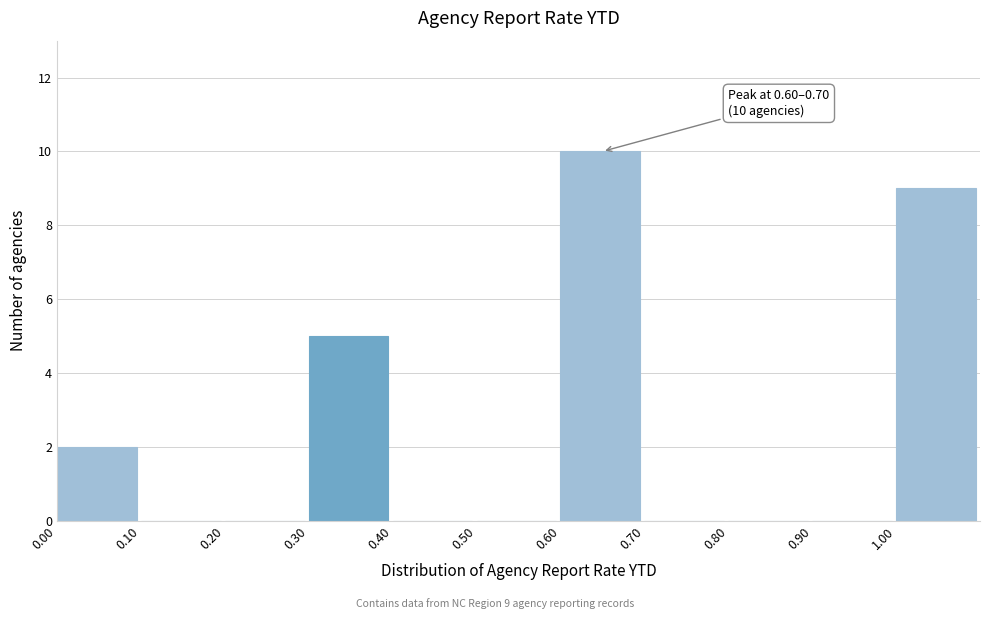

Over which range of the x-axis is the bar tallest?

0.6 to 0.7